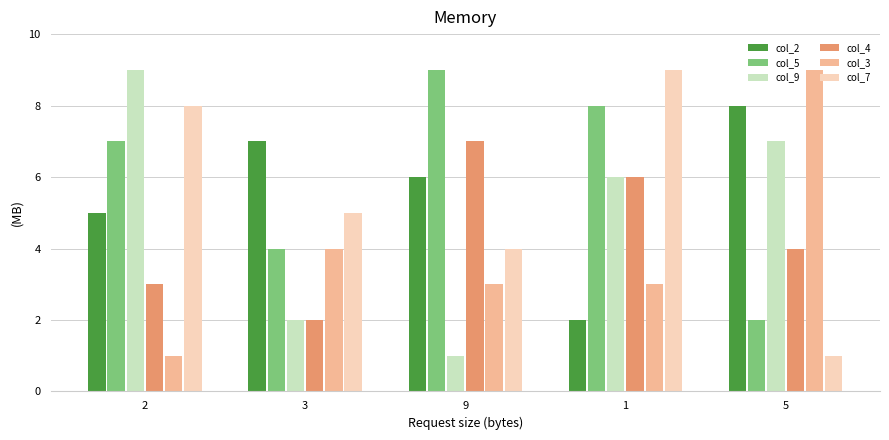

The col_7 series shows 4 at 1. True or false?

False